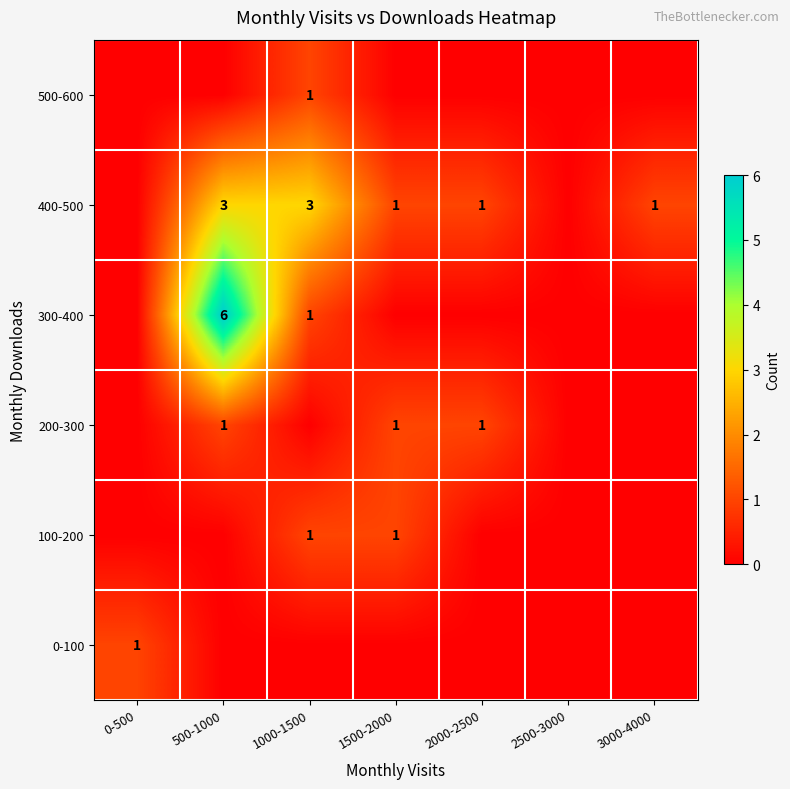

How many series are shown in this chart?

6